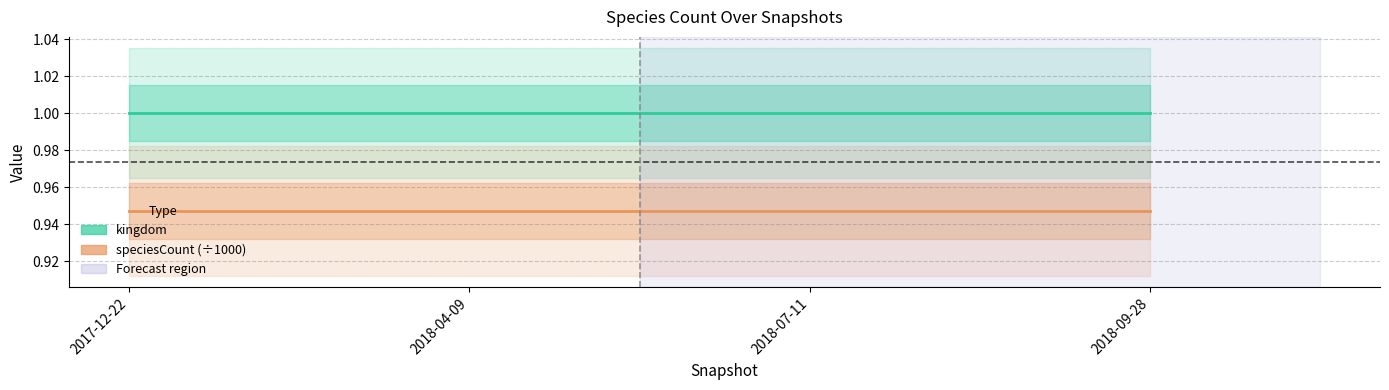

What is the greatest value displayed?

1.0